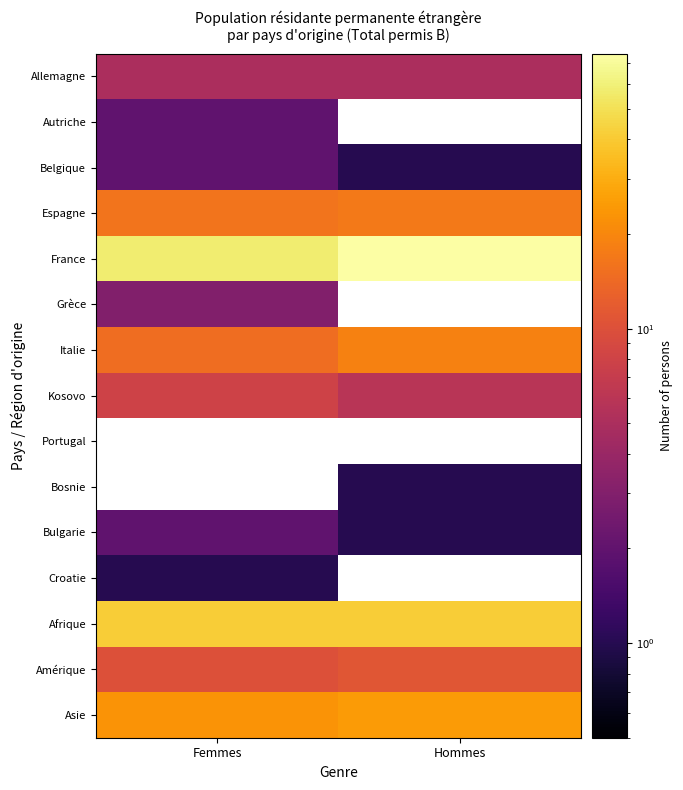

Which series has the largest range (max minus min)?

France